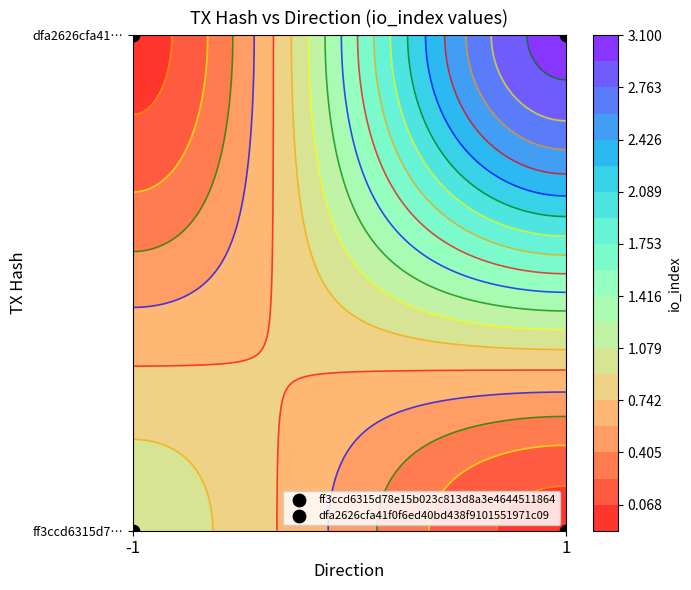

At which label is ff3ccd6315d78e15b023c813d8a3e4644511864 closest to 0?

-1